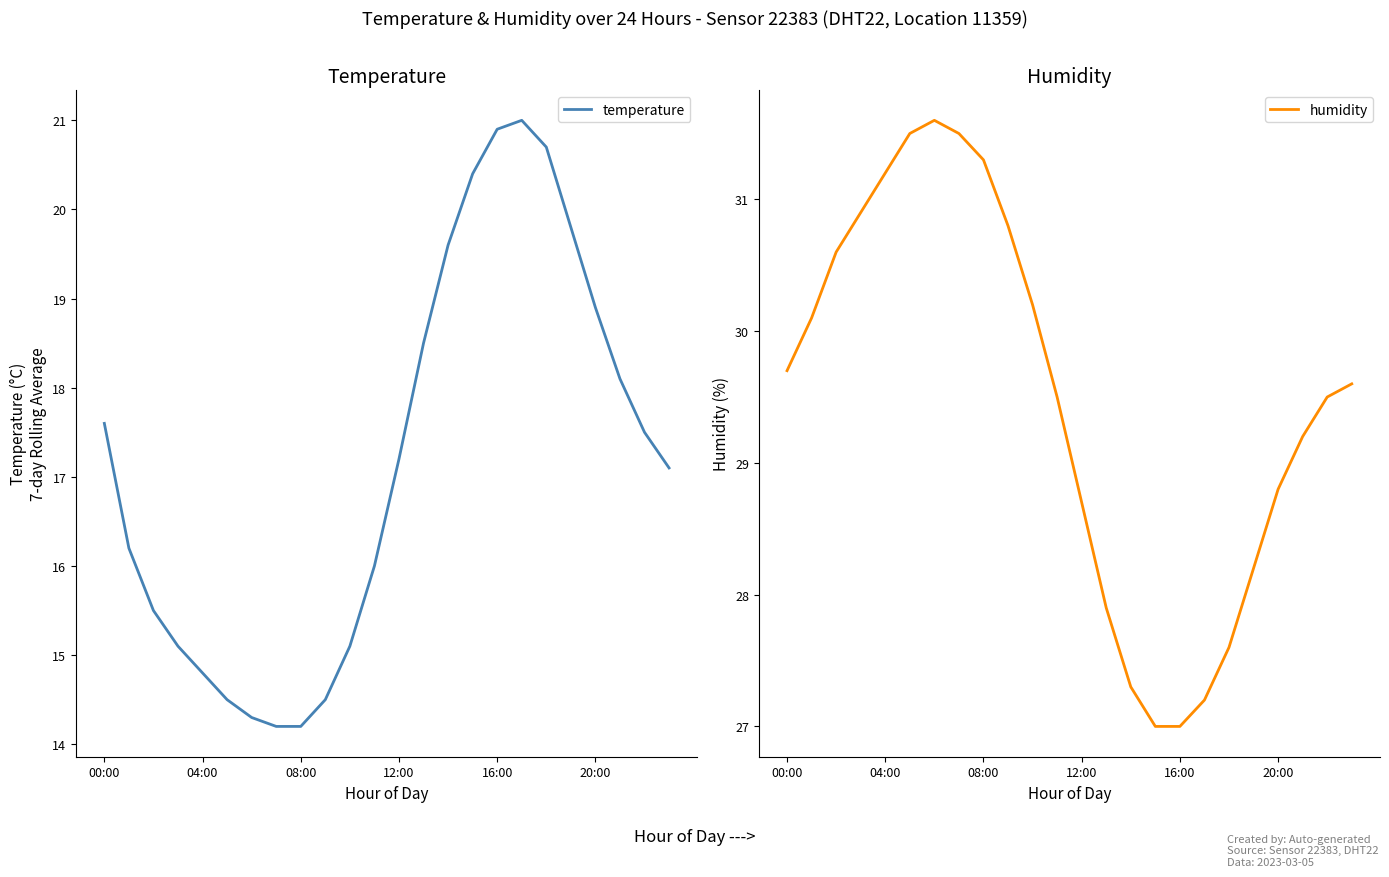

The temperature series shows 9.3 at 00:00. True or false?

False